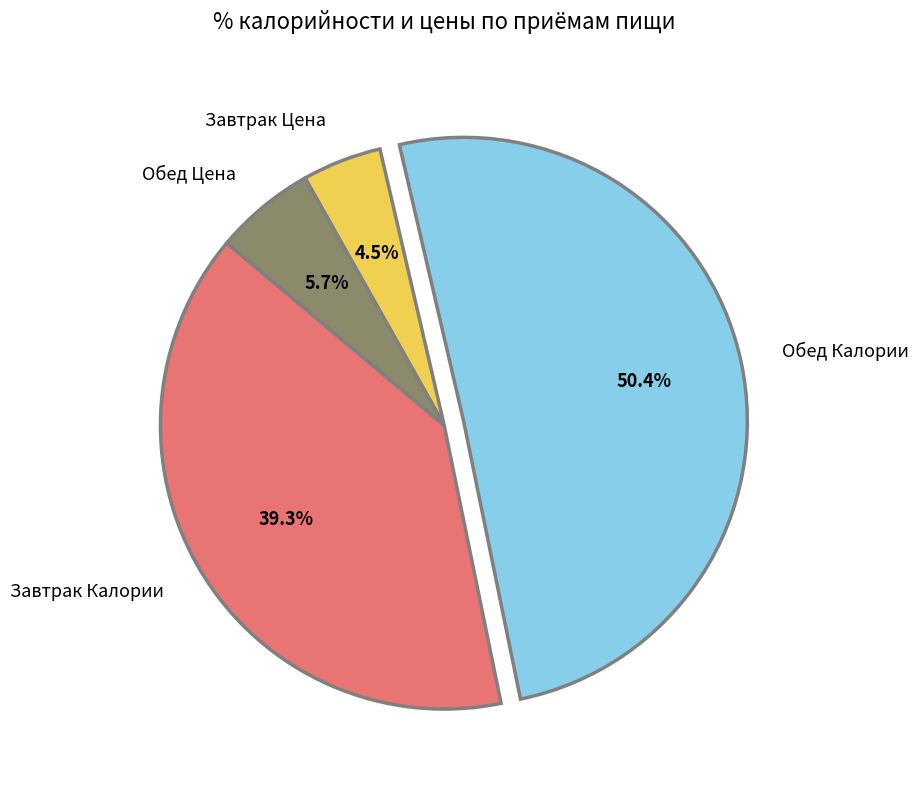

How many segments does this pie chart have?

4